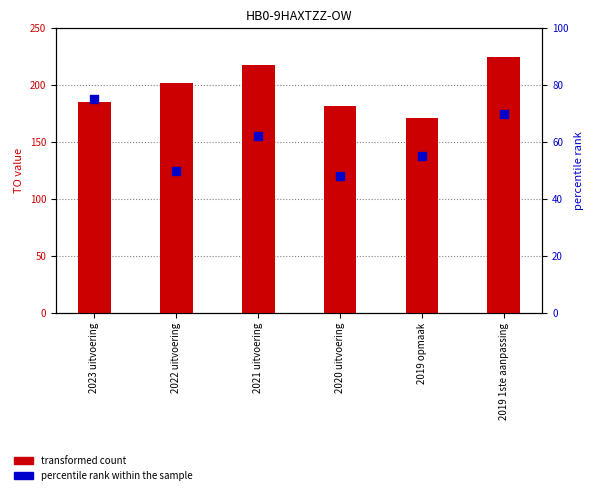

At how many categories does at least one series exceed 98?

6